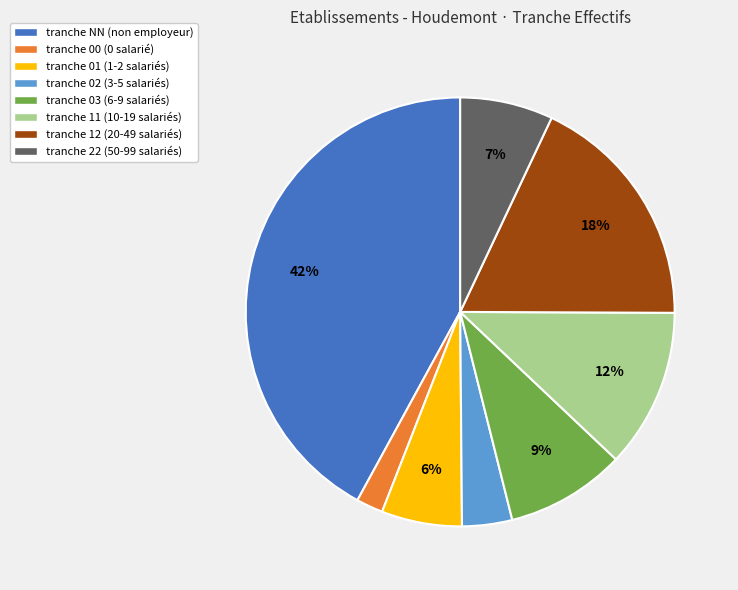

Which slice is the smallest?

tranche 00 (0 salarié)